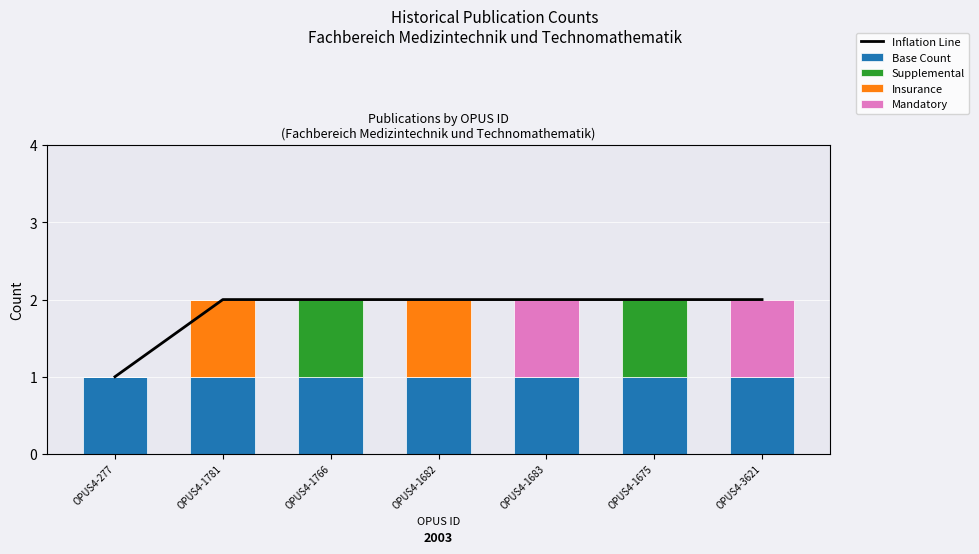

What is the total value across all series at OPUS4-277?

2